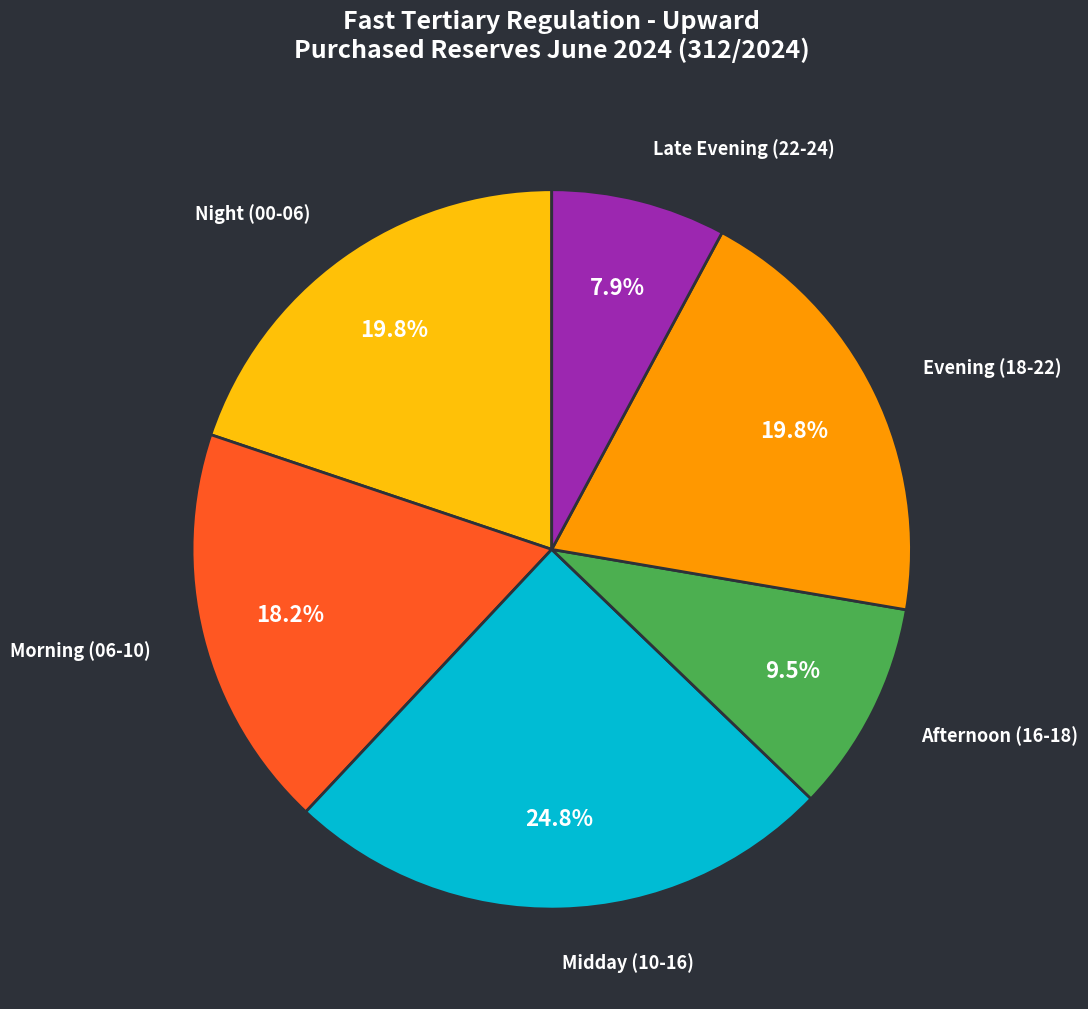

How many segments does this pie chart have?

6